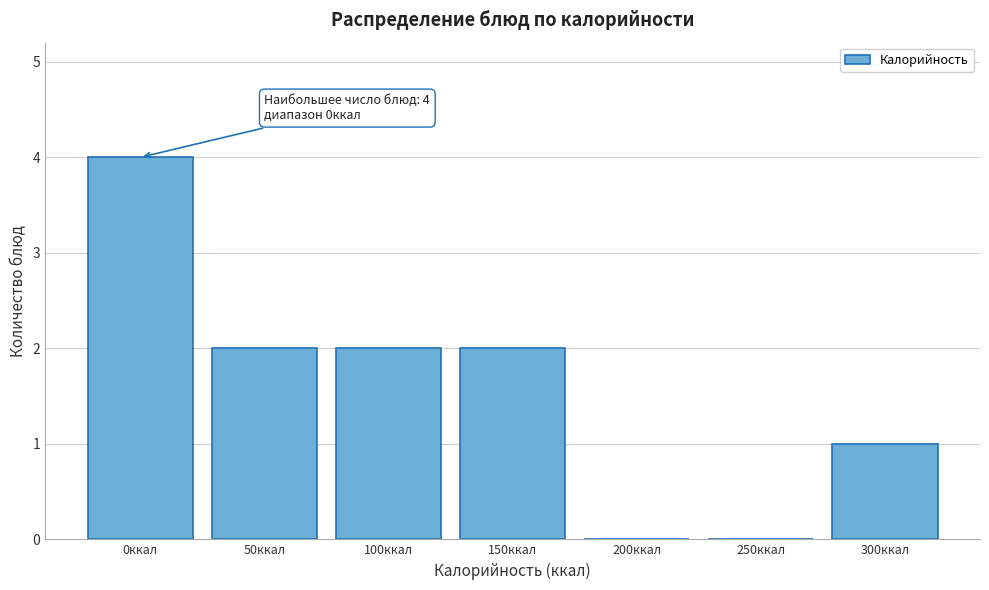

Reading left to right, transcribe all the data shown in this chart.

0ккал=4	50ккал=2	100ккал=2	150ккал=2	200ккал=0	250ккал=0	300ккал=1